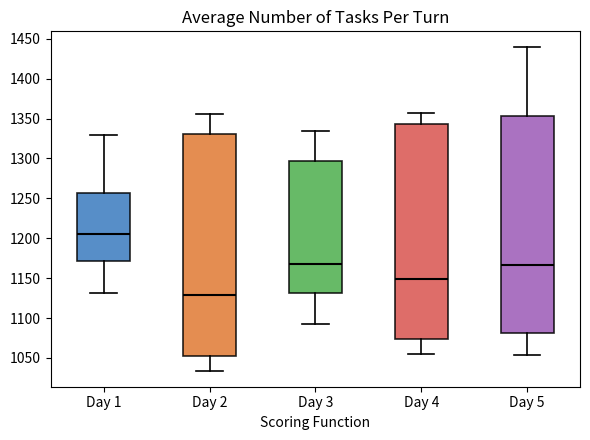

Which box is the tallest, from its lower edge to its upper edge?

Day 2